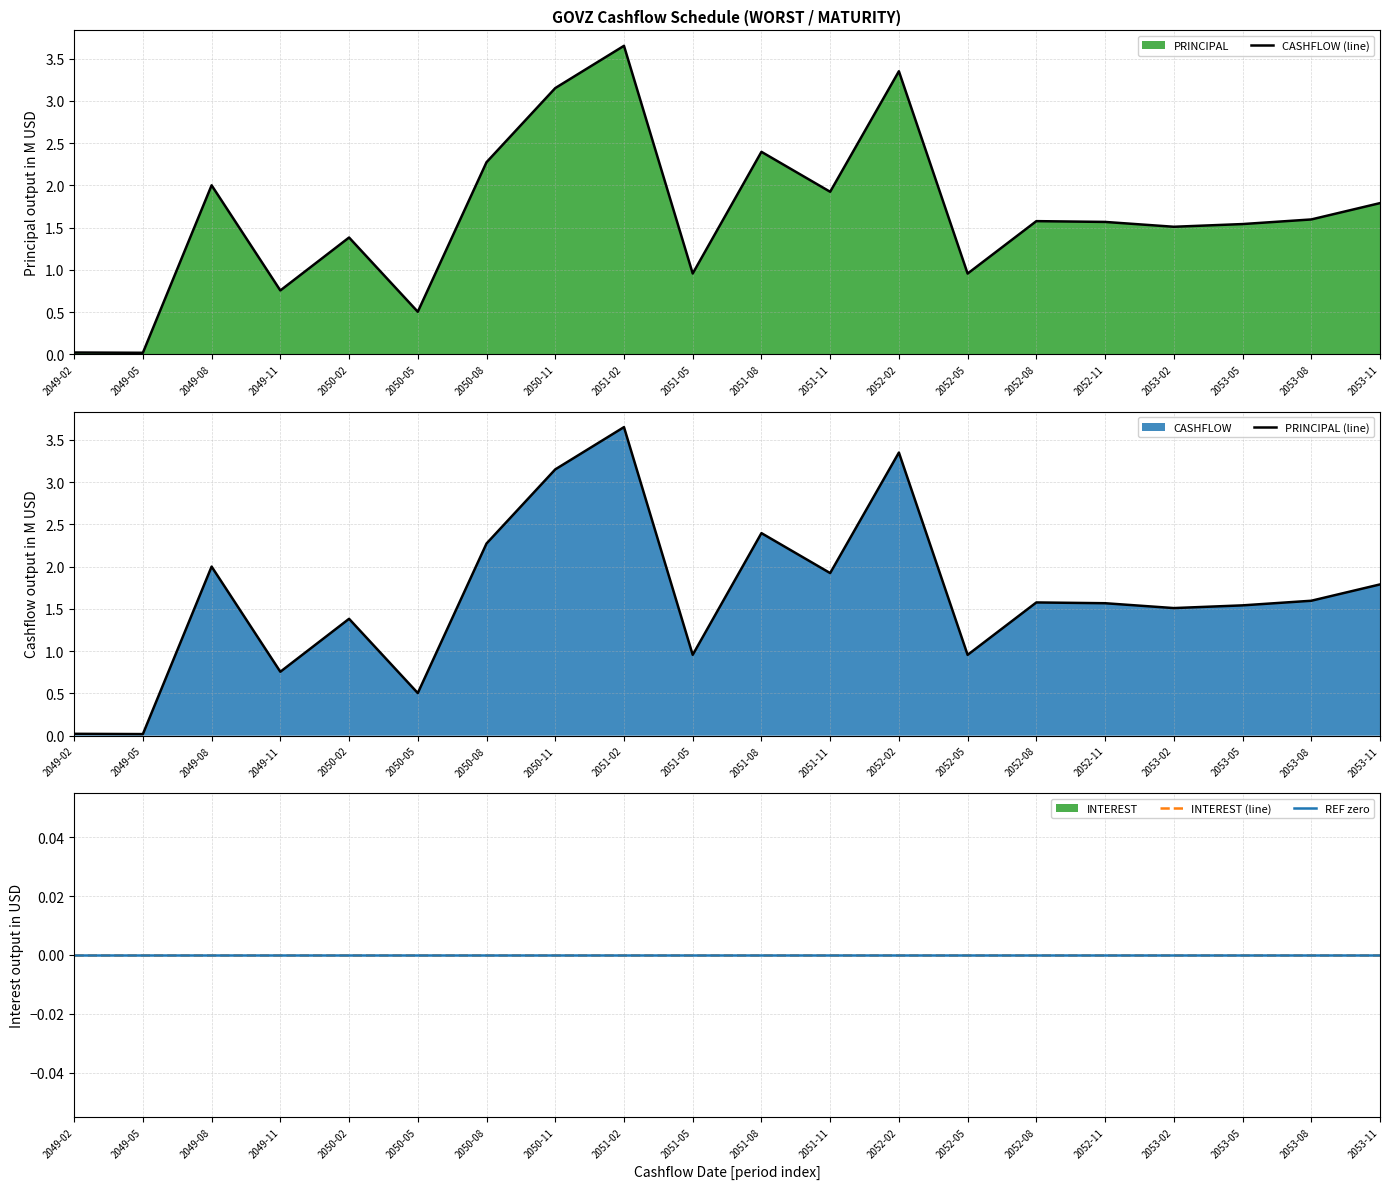

Reading right to left, extract all data points from this chart.

CASHFLOW (line): 2053-11=1.8	2053-08=1.6	2053-05=1.5	2053-02=1.5	2052-11=1.6	2052-08=1.6	2052-05=1.0	2052-02=3.4	2051-11=1.9	2051-08=2.4	2051-05=1.0	2051-02=3.7	2050-11=3.2	2050-08=2.3	2050-05=0.5	2050-02=1.4	2049-11=0.8	2049-08=2.0	2049-05=0.0	2049-02=0.0
PRINCIPAL (line): 2053-11=1.8	2053-08=1.6	2053-05=1.5	2053-02=1.5	2052-11=1.6	2052-08=1.6	2052-05=1.0	2052-02=3.4	2051-11=1.9	2051-08=2.4	2051-05=1.0	2051-02=3.7	2050-11=3.2	2050-08=2.3	2050-05=0.5	2050-02=1.4	2049-11=0.8	2049-08=2.0	2049-05=0.0	2049-02=0.0
INTEREST (line): 2053-11=0.0	2053-08=0.0	2053-05=0.0	2053-02=0.0	2052-11=0.0	2052-08=0.0	2052-05=0.0	2052-02=0.0	2051-11=0.0	2051-08=0.0	2051-05=0.0	2051-02=0.0	2050-11=0.0	2050-08=0.0	2050-05=0.0	2050-02=0.0	2049-11=0.0	2049-08=0.0	2049-05=0.0	2049-02=0.0
REF zero: 2053-11=0.0	2053-08=0.0	2053-05=0.0	2053-02=0.0	2052-11=0.0	2052-08=0.0	2052-05=0.0	2052-02=0.0	2051-11=0.0	2051-08=0.0	2051-05=0.0	2051-02=0.0	2050-11=0.0	2050-08=0.0	2050-05=0.0	2050-02=0.0	2049-11=0.0	2049-08=0.0	2049-05=0.0	2049-02=0.0